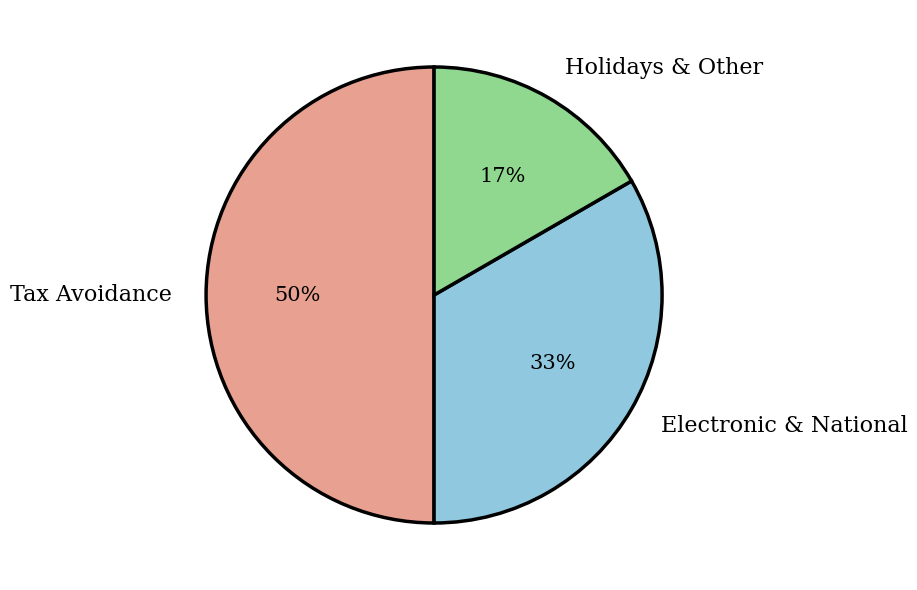

Does Electronic & National represent more than half of the total?

No